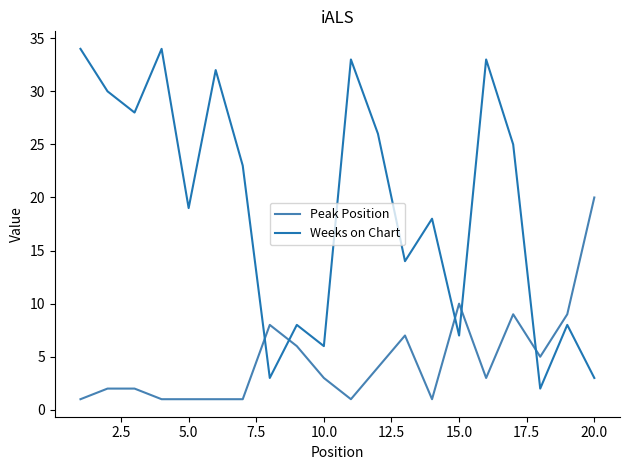

How many intersections are there between Peak Position and Weeks on Chart?

5